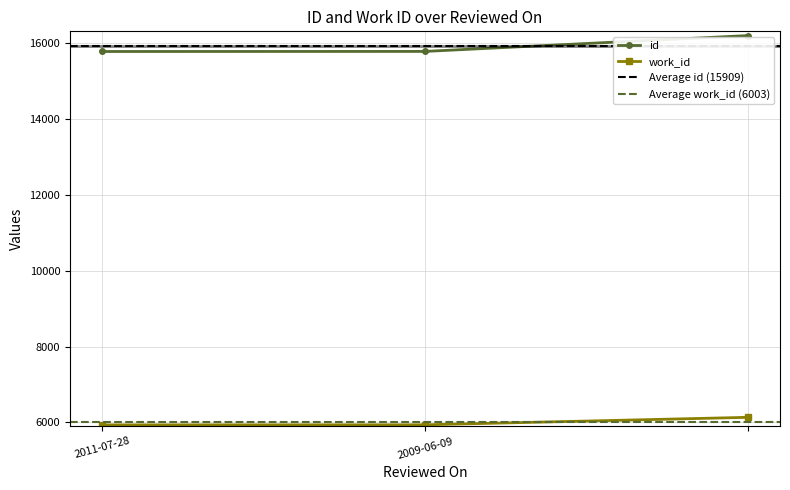

Reading left to right, extract all data points from this chart.

id: 15769	15771	16188
work_id: 5936	5938	6135